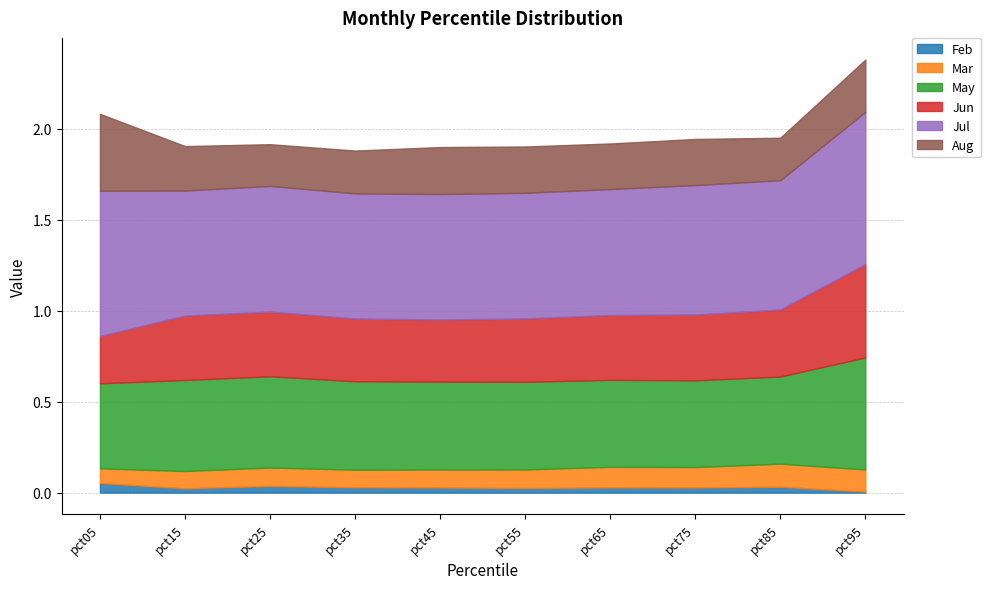

Where is Jun nearest to the value 0?

pct05